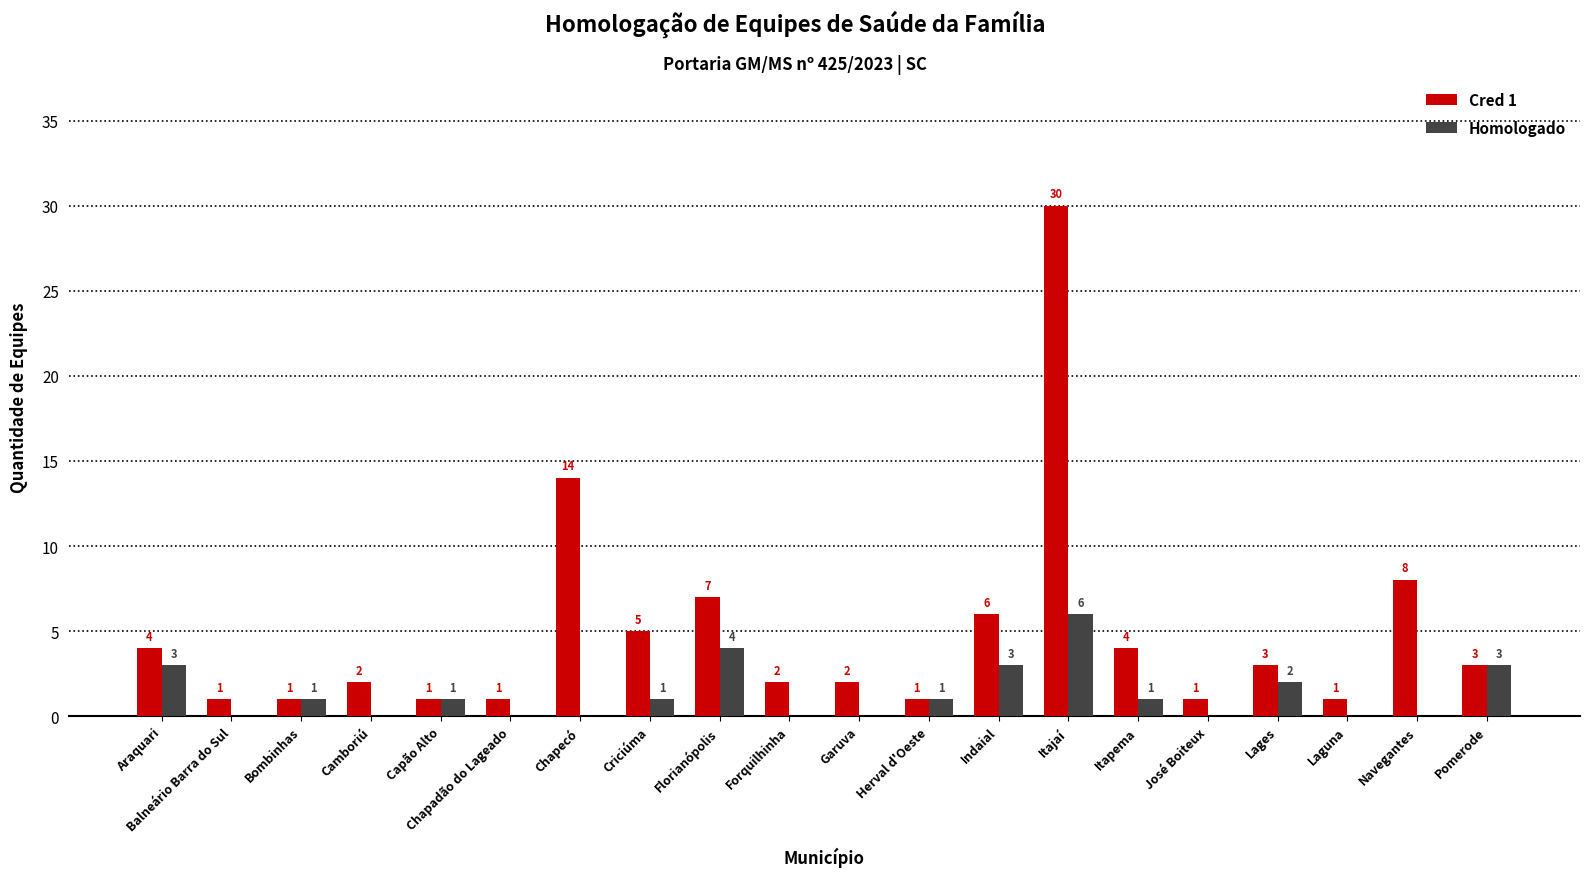

How many Homologado values are between 0 and 3?

18